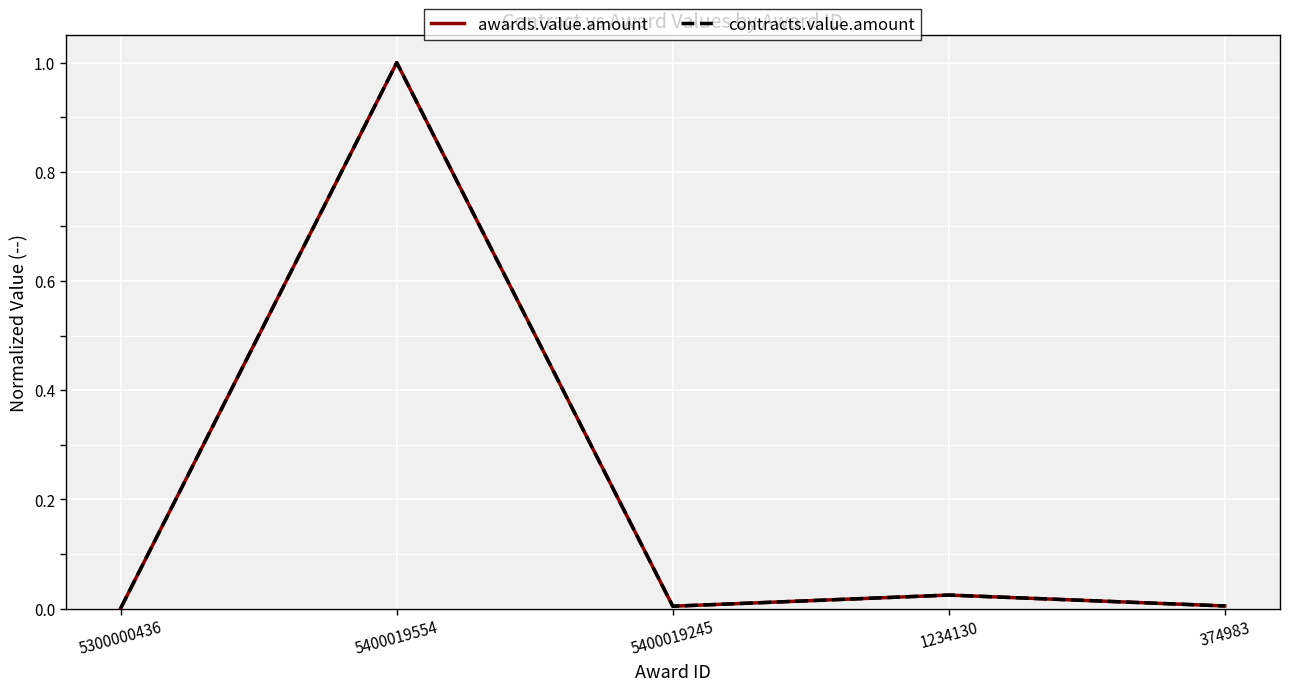

Is it true that contracts.value.amount equals 0.0 at 5300000436?

True